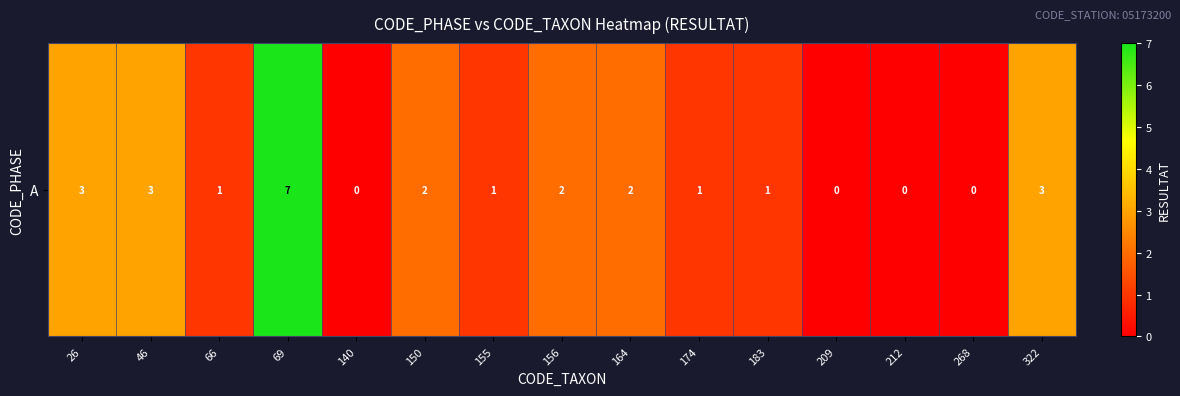

At which label is the value closest to 3?

26